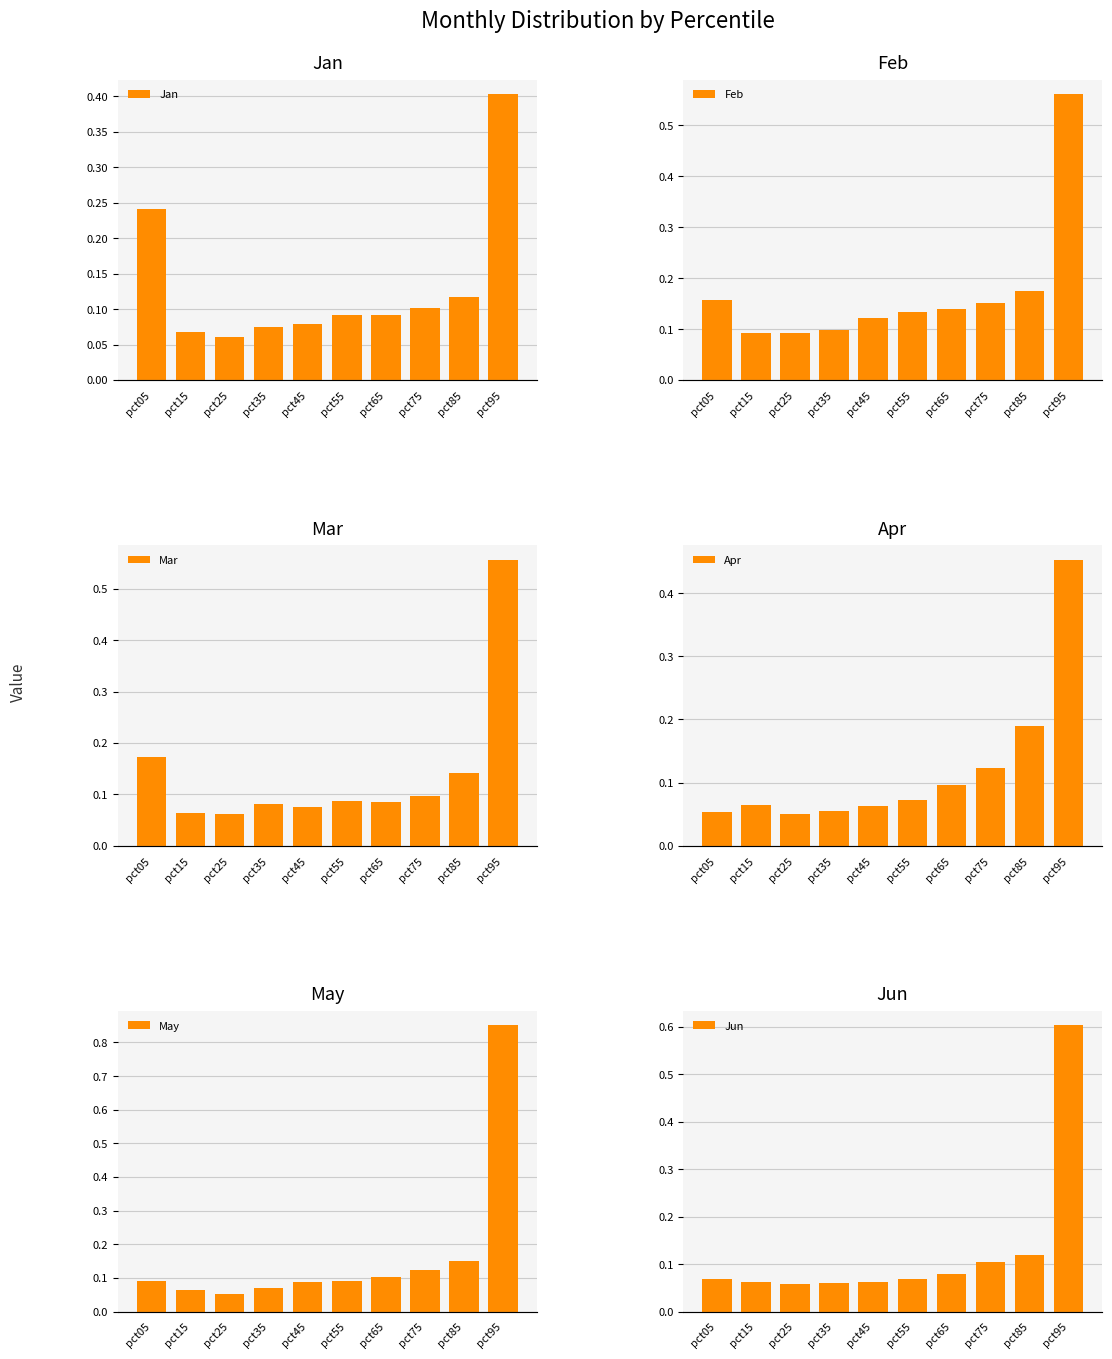

Rank the categories by Mar value from highest to lowest.

pct95, pct05, pct85, pct75, pct55, pct65, pct35, pct45, pct15, pct25